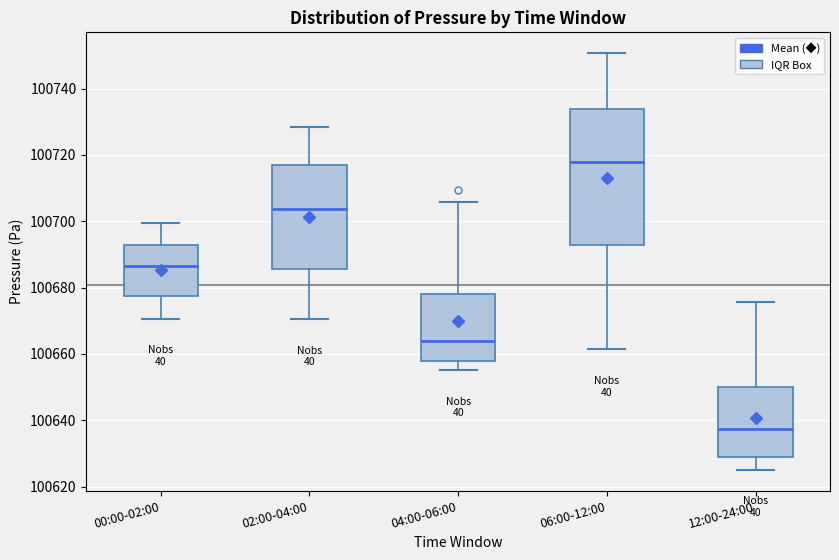

Comparing the boxes themselves (not the whiskers), which one is the tallest?

06:00-12:00